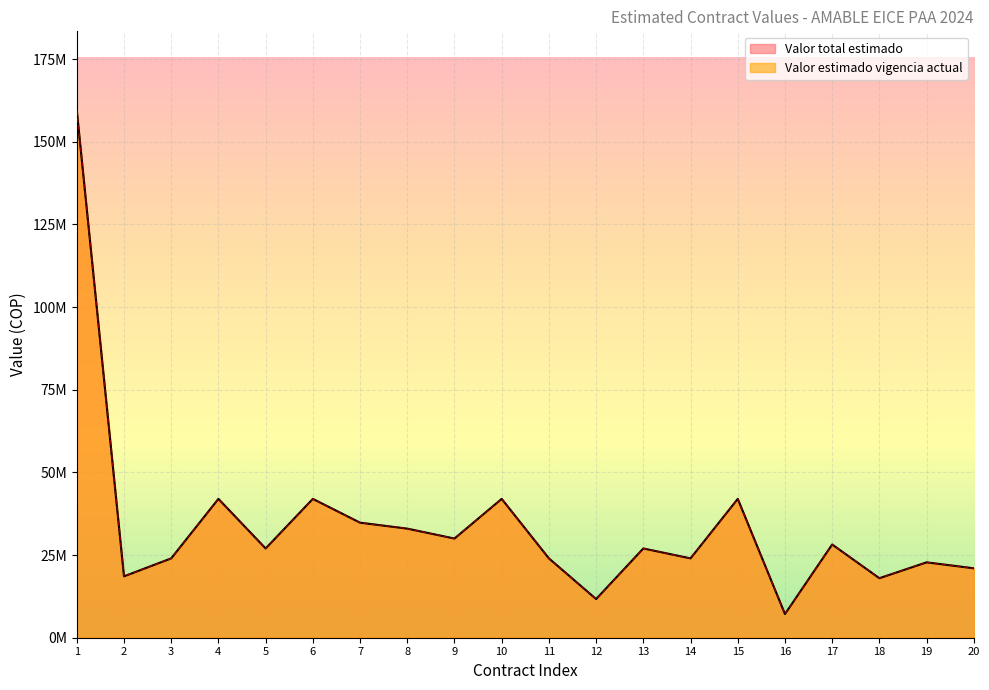

Does the chart display data point markers on the line(s)?

No